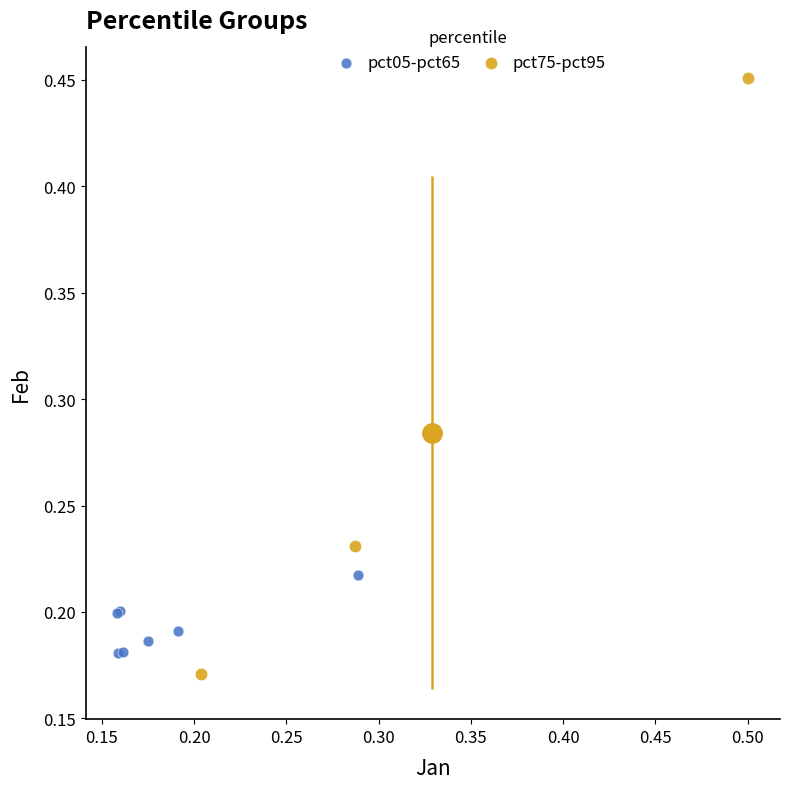

What are all the series names shown in the legend?

pct05-pct65, pct75-pct95